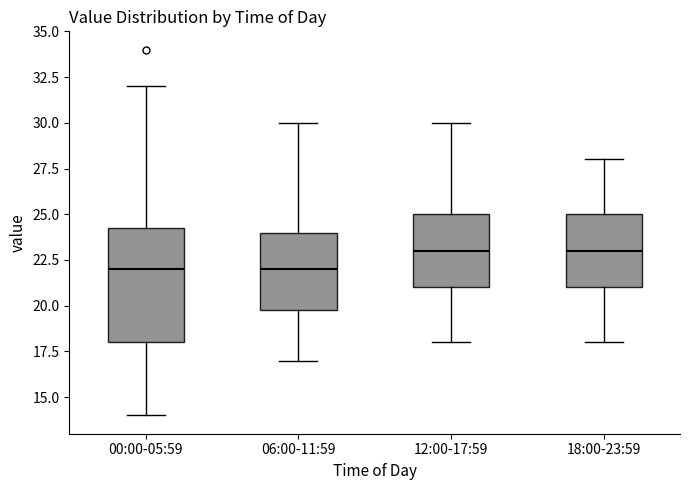

Where is the upper edge of the box for 06:00-11:59 on the y-axis? The values are not printed on the chart, so give them approximately, as read against the axis.

24.0